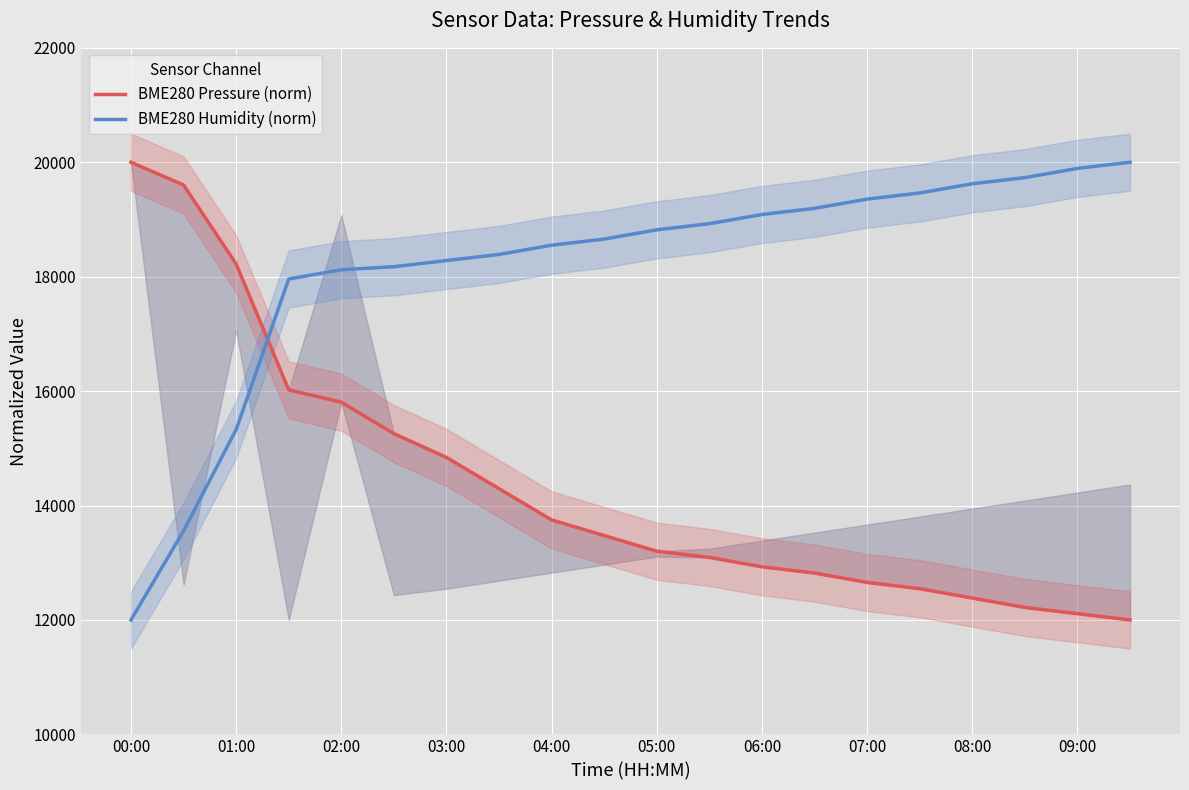

What is the maximum value for BME280 Humidity (norm)?

20000.0